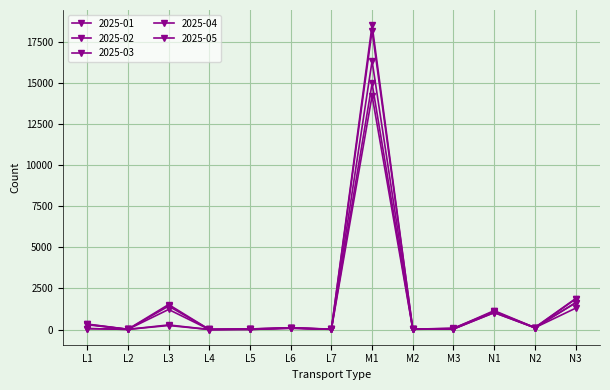

Rank the series at L5 from highest to lowest value.

2025-04, 2025-03, 2025-05, 2025-01, 2025-02